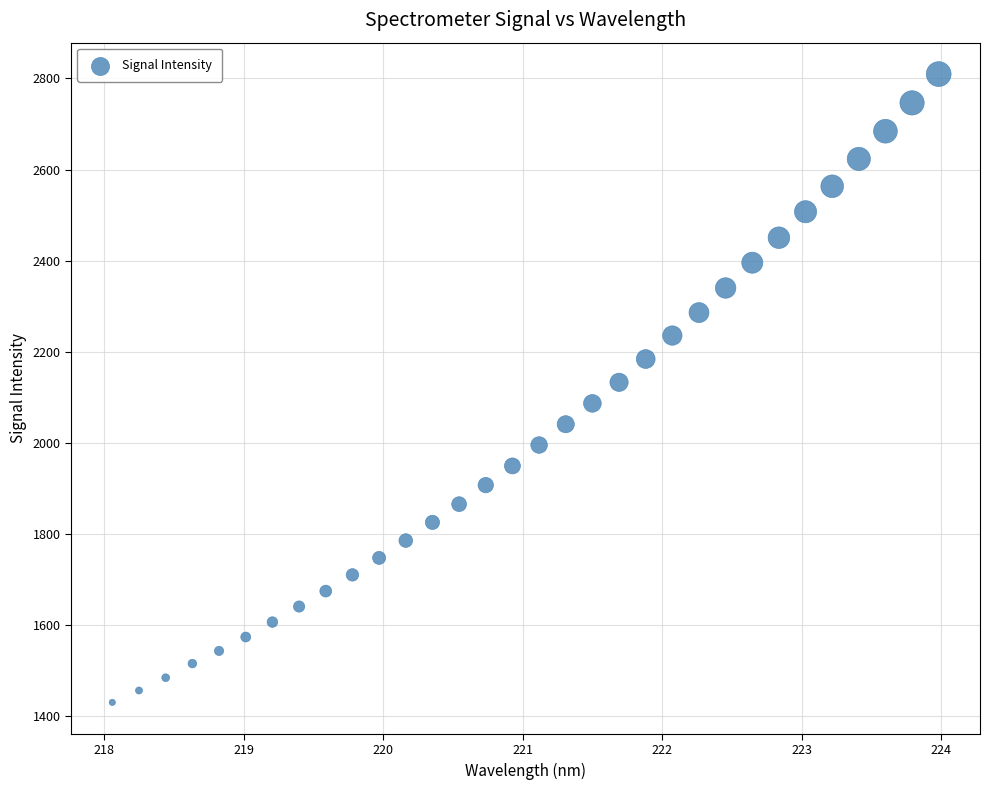

What is the range of X values (max minus min)?

5.9